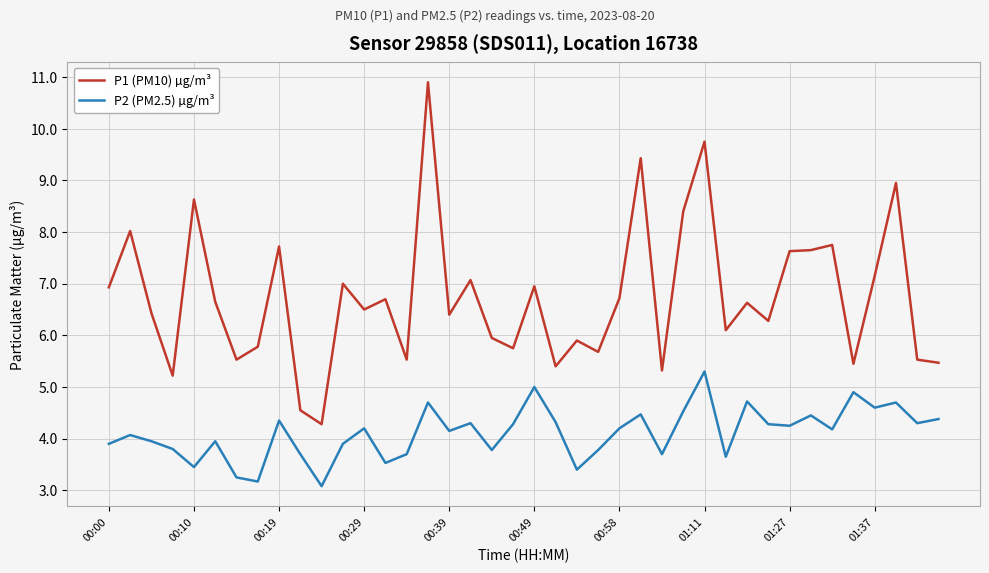

List the series in order of their overall mean, highest first.

P1 (PM10) µg/m³, P2 (PM2.5) µg/m³